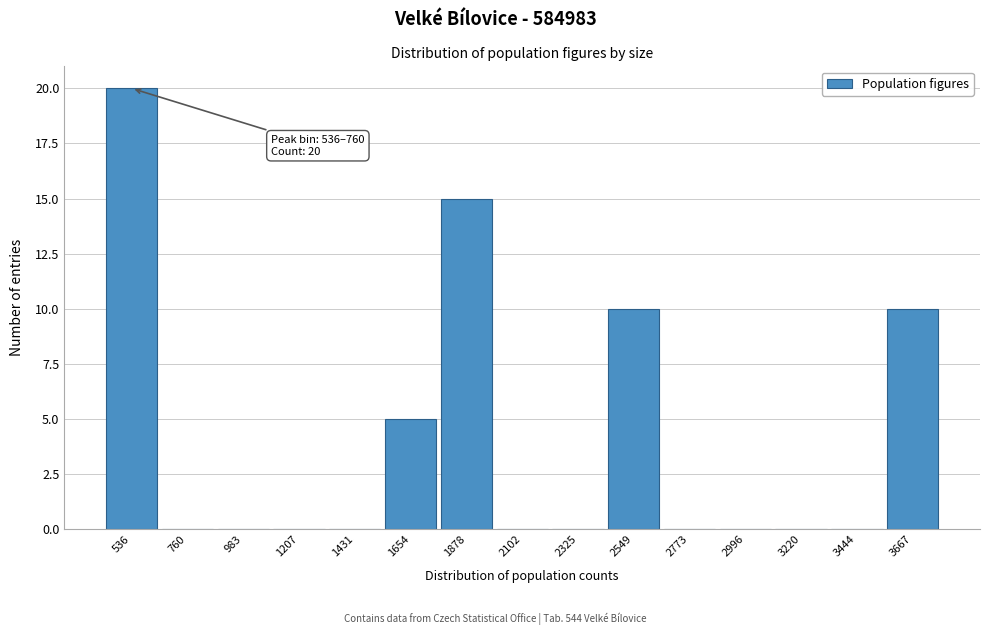

Reading left to right, what are all the values shown in this chart?

536=20	760=0	983=0	1207=0	1431=0	1654=5	1878=15	2102=0	2325=0	2549=10	2773=0	2996=0	3220=0	3444=0	3667=10